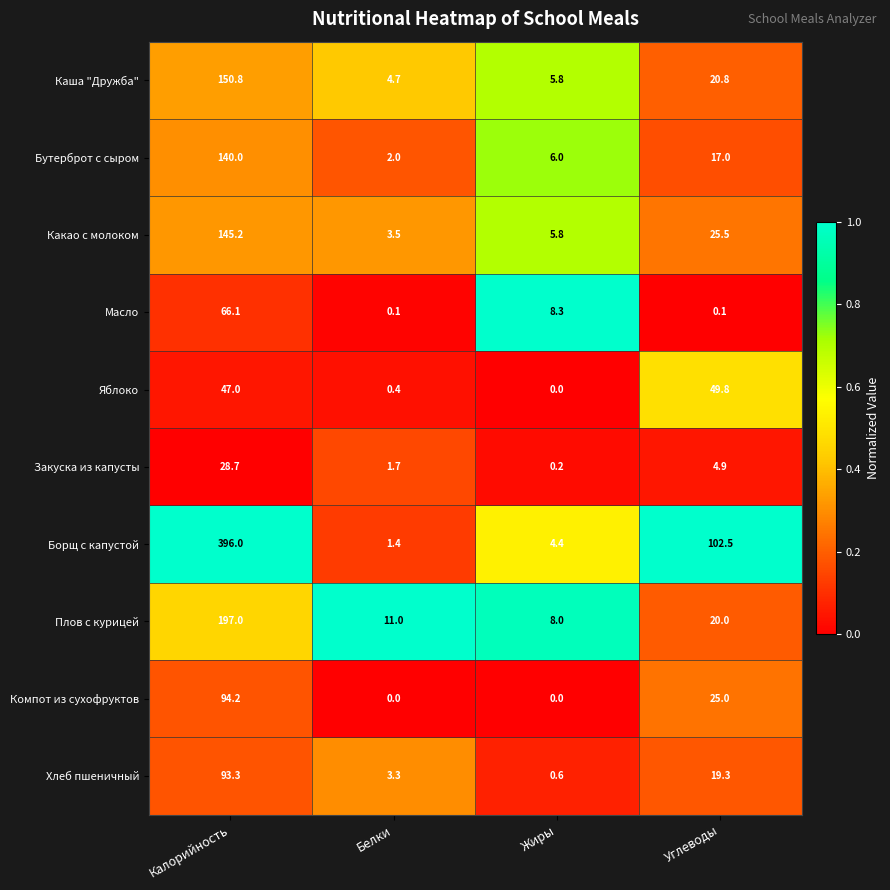

Which series has the widest spread of values?

Борщ с капустой